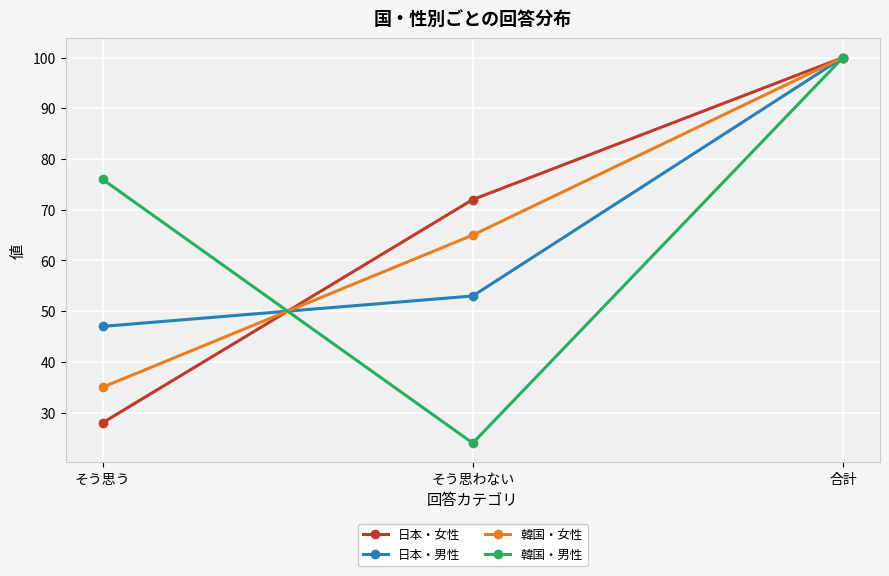

What is the minimum value shown in the chart?

24